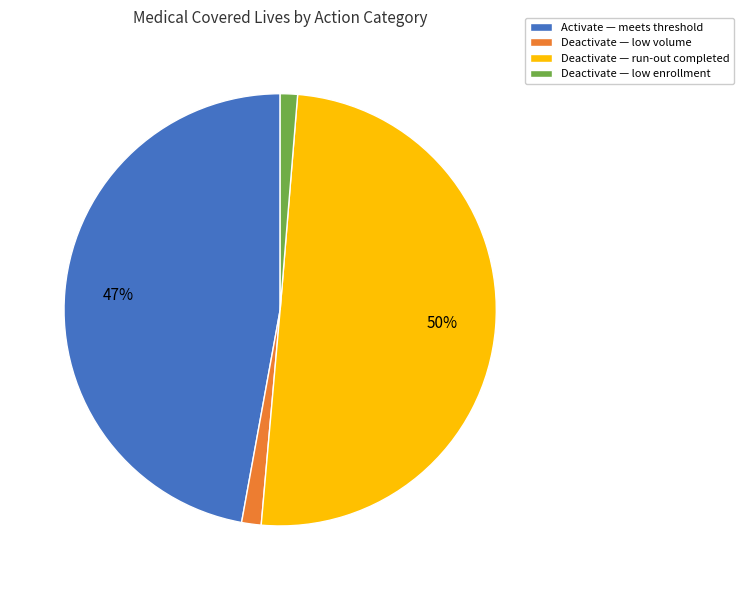

The Deactivate — low volume slice represents 16% of the pie. True or false?

False